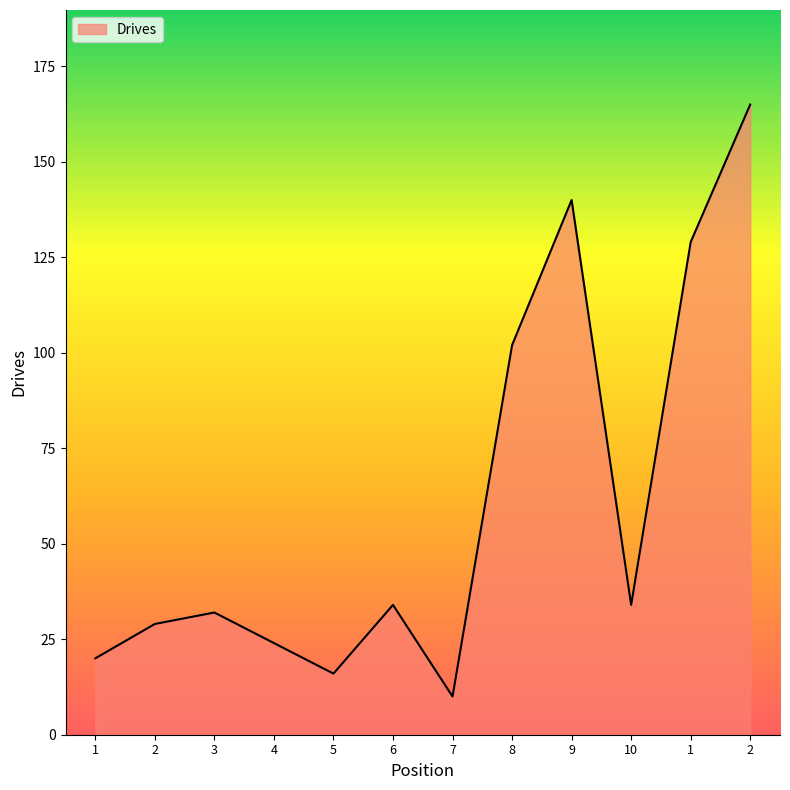

Rank the categories by value from highest to lowest.

2, 9, 1, 8, 6, 10, 3, 2, 4, 1, 5, 7